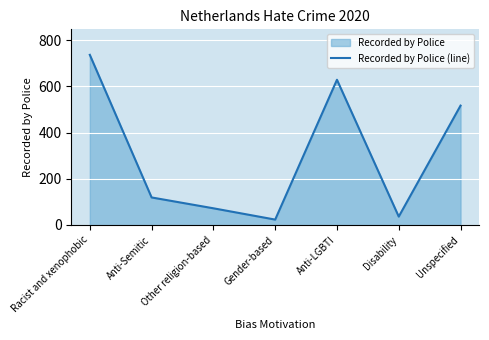

At which category does the chart reach its minimum across all series?

Gender-based